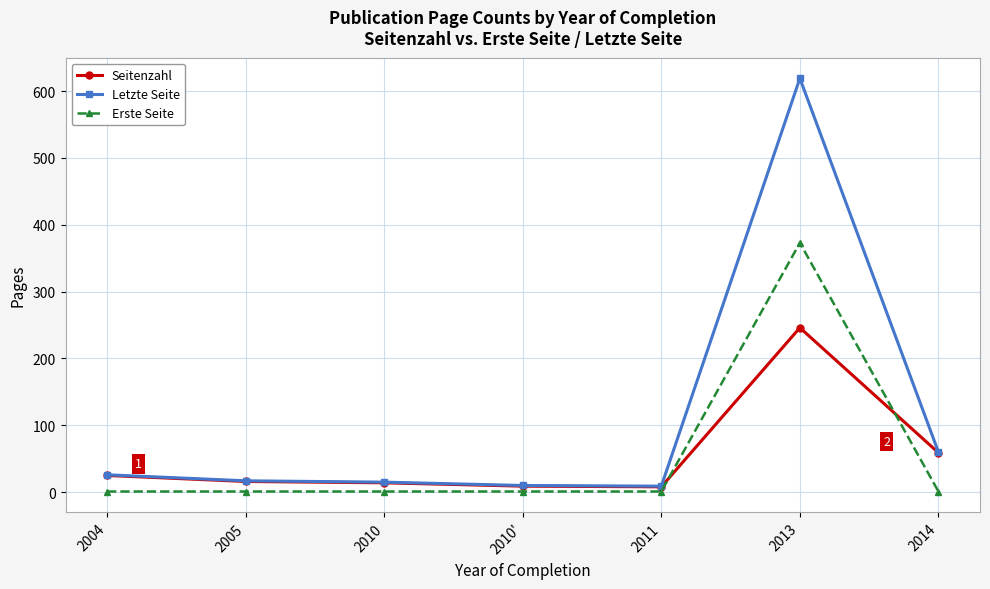

What is the greatest value displayed?

619